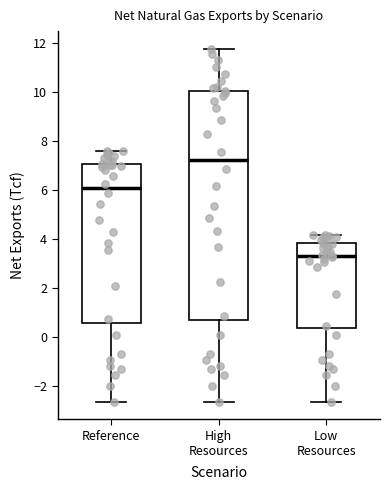

Which box is the tallest, from its lower edge to its upper edge?

High Resources